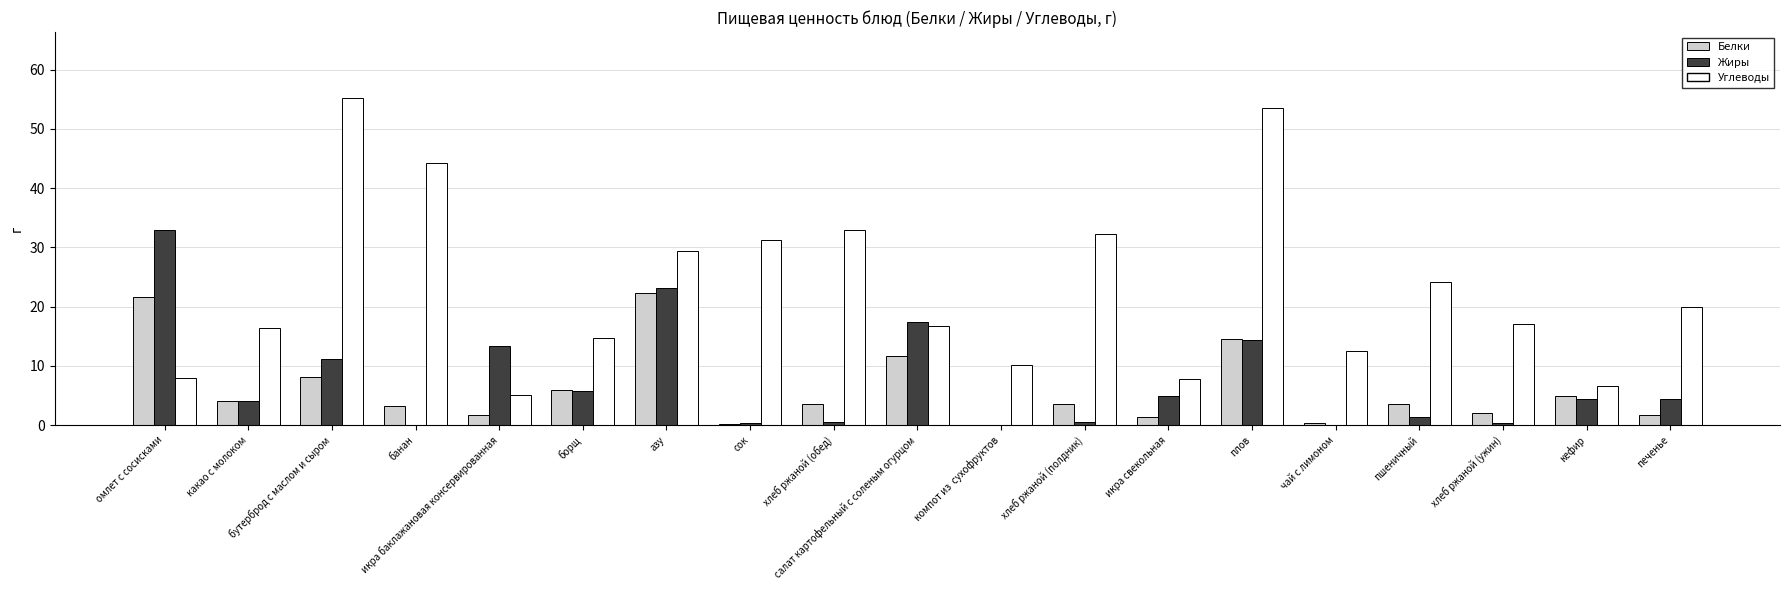

How many groups of bars are there?

19